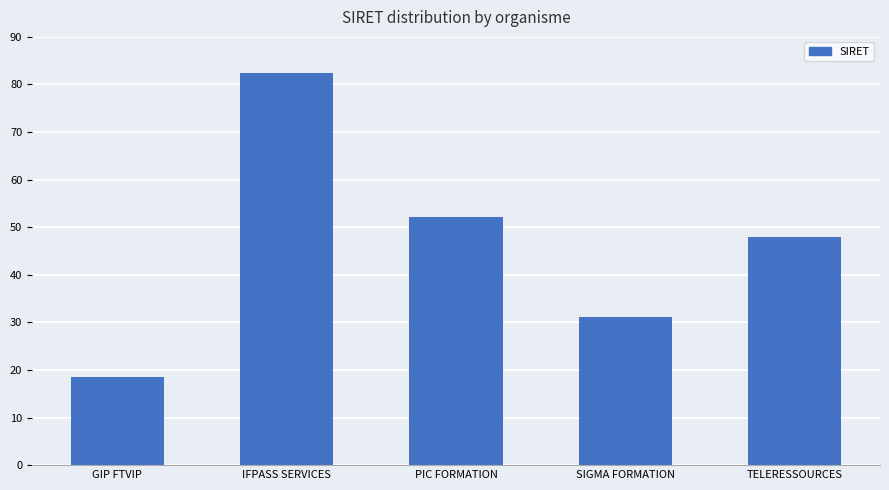

Between IFPASS SERVICES and PIC FORMATION, which is larger?

IFPASS SERVICES